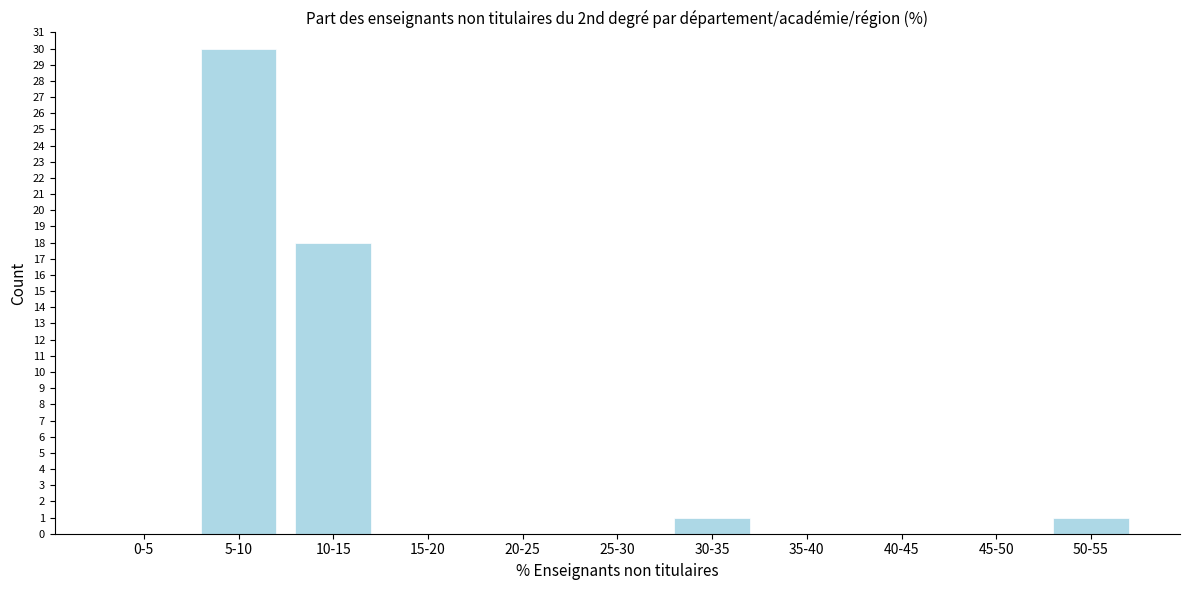

Reading right to left, extract all data points from this chart.

50-55=1	45-50=0	40-45=0	35-40=0	30-35=1	25-30=0	20-25=0	15-20=0	10-15=18	5-10=30	0-5=0